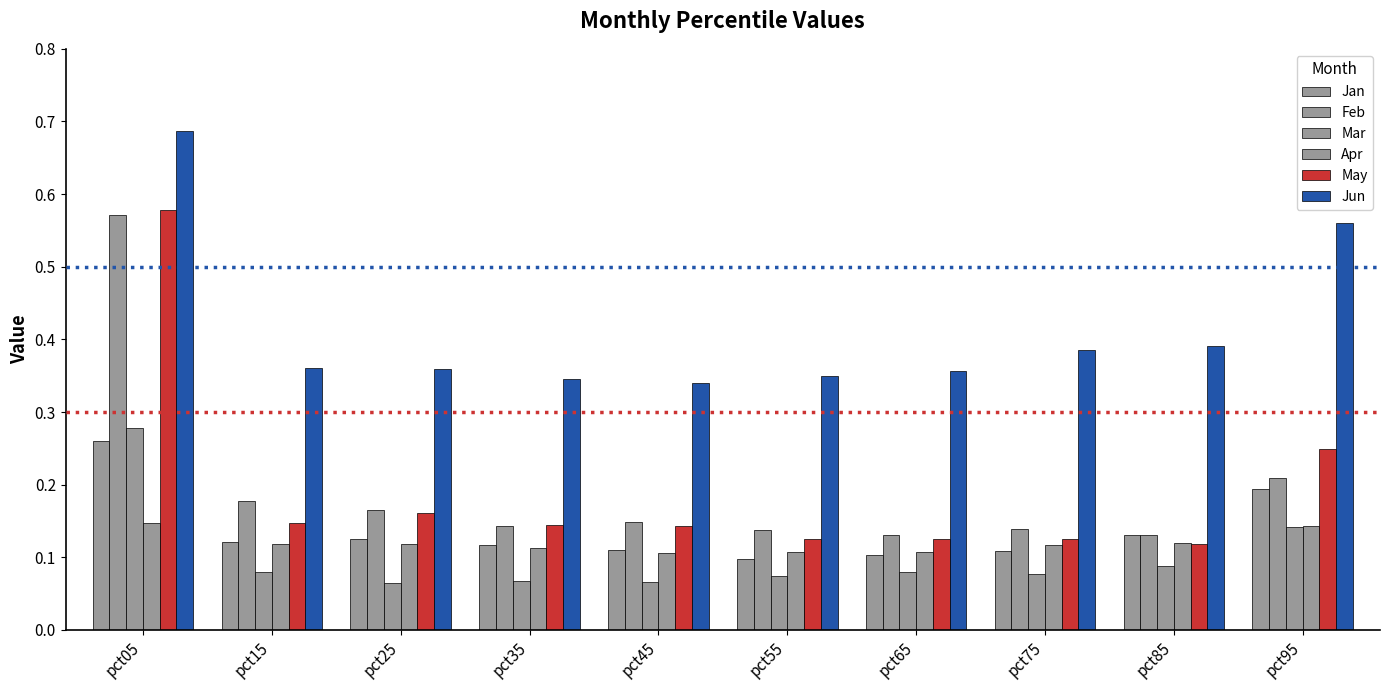

Does the chart contain any negative values?

No